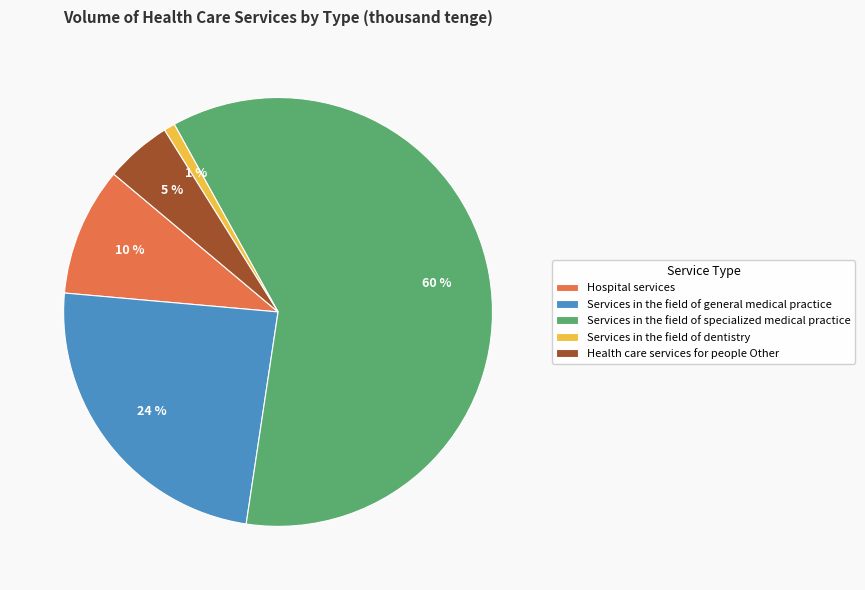

To the nearest percent, what is the combined percentage of Services in the field of general medical practice and Health care services for people Other?

29%